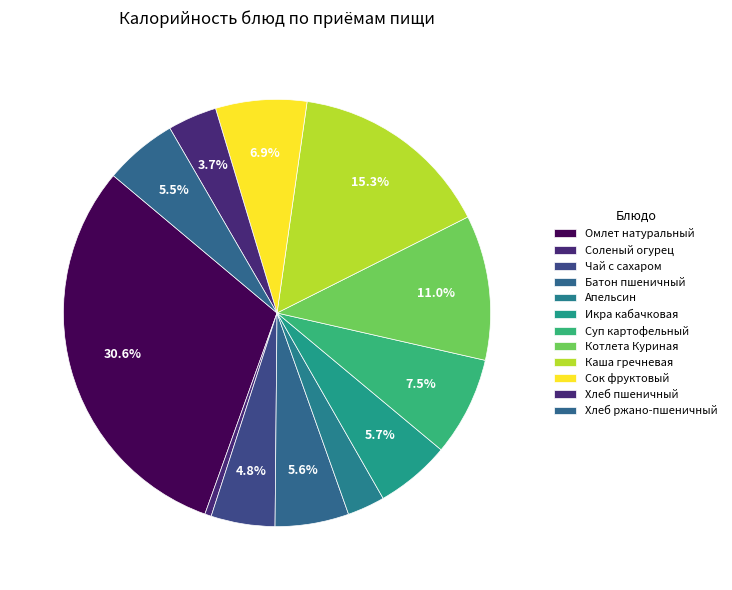

How many segments does this pie chart have?

12